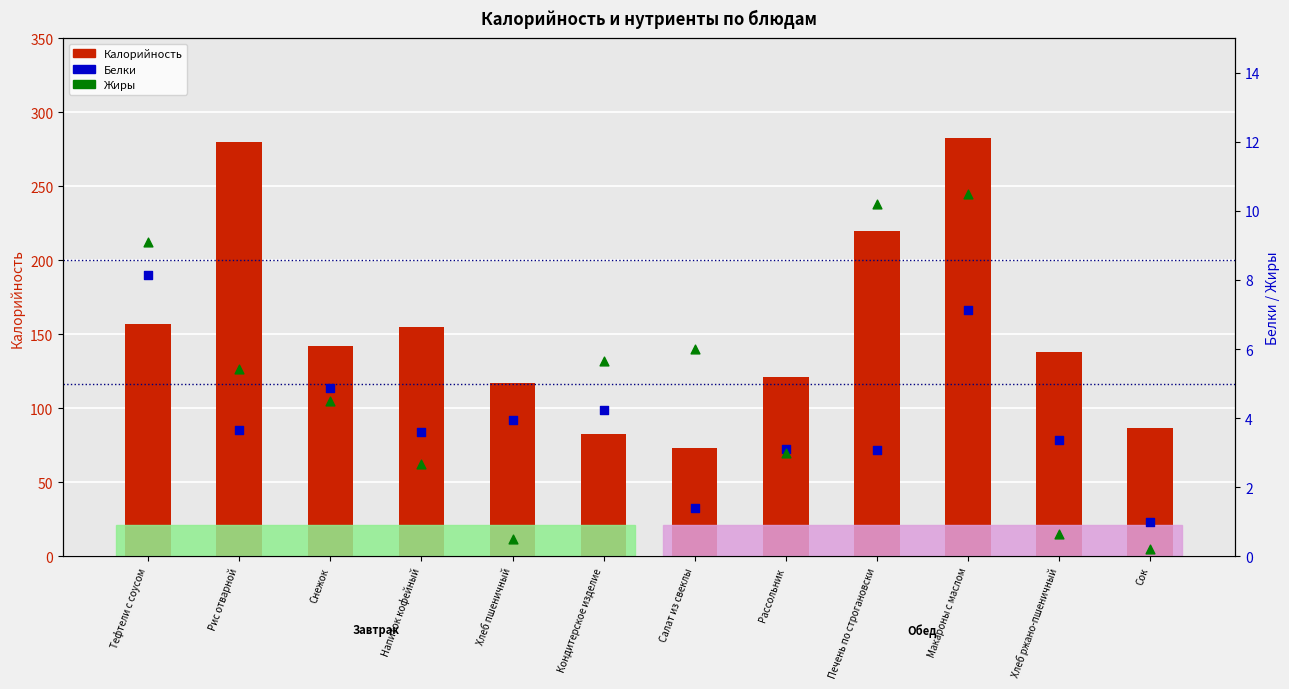

Which series contains the highest Y value?

Калорийность